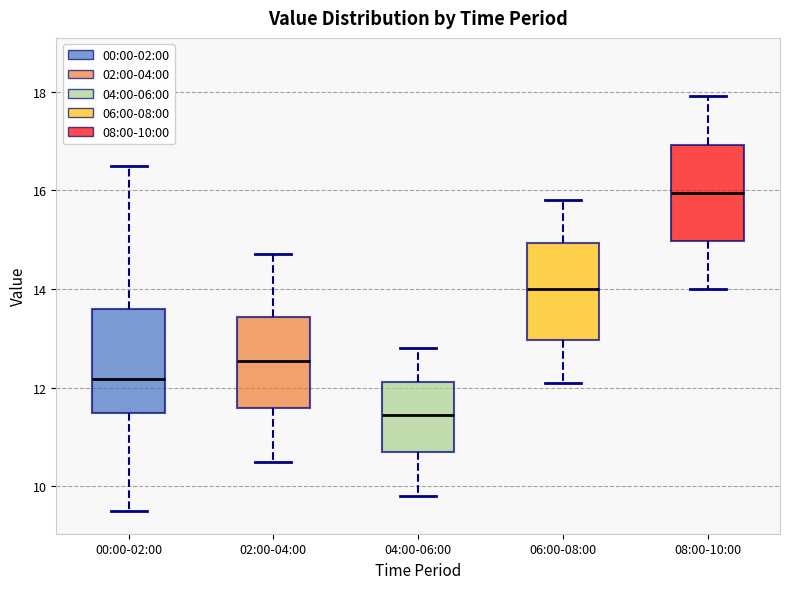

Reading left to right, transcribe this box plot: for each box, give where its median line is, the range the box spans, and where its two whiskers end, as read against the y-axis. The values are not printed on the chart, so give them approximately, as read against the axis.

00:00-02:00: median 12.2, box 11.4 to 13.6, whiskers 9.6 to 16.6
02:00-04:00: median 12.6, box 11.6 to 13.4, whiskers 10.6 to 14.8
04:00-06:00: median 11.4, box 10.8 to 12.2, whiskers 9.8 to 12.8
06:00-08:00: median 14.0, box 13.0 to 15.0, whiskers 12.2 to 15.8
08:00-10:00: median 16.0, box 15.0 to 17.0, whiskers 14.0 to 18.0